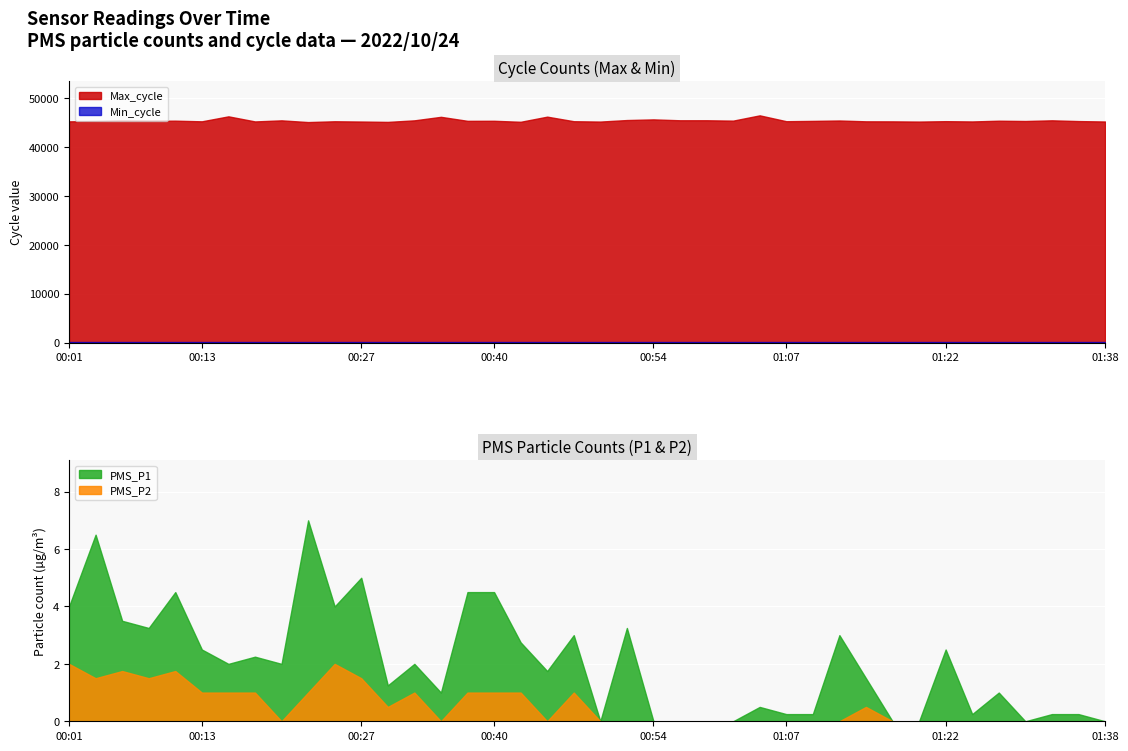

At which label does PMS_P1 first exceed 1?

2022/10/24 00:01